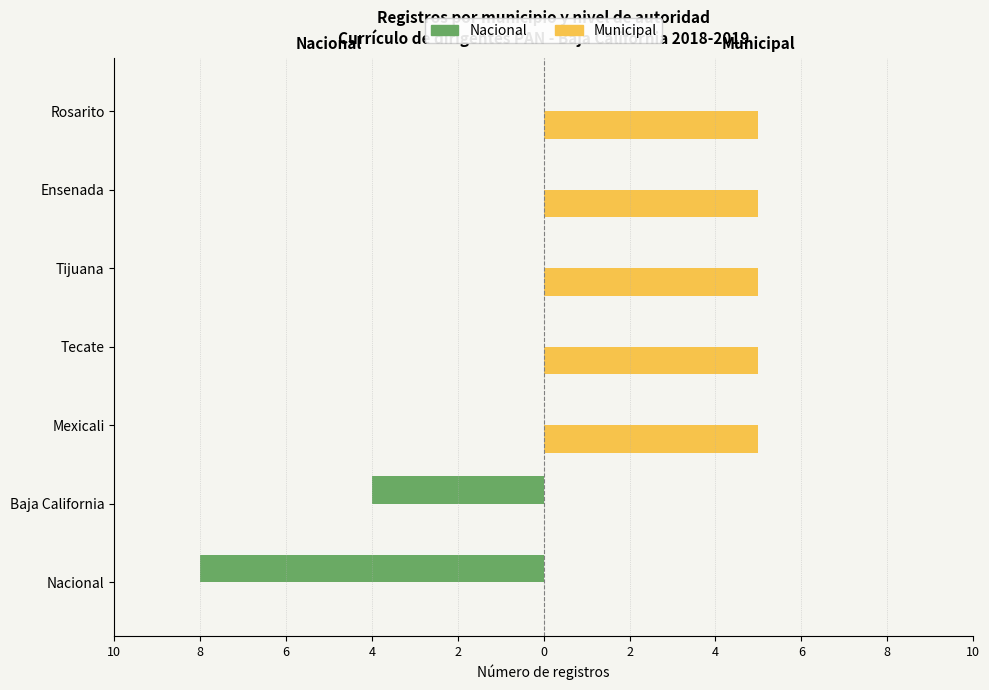

What are all the series names shown in the legend?

Nacional, Municipal